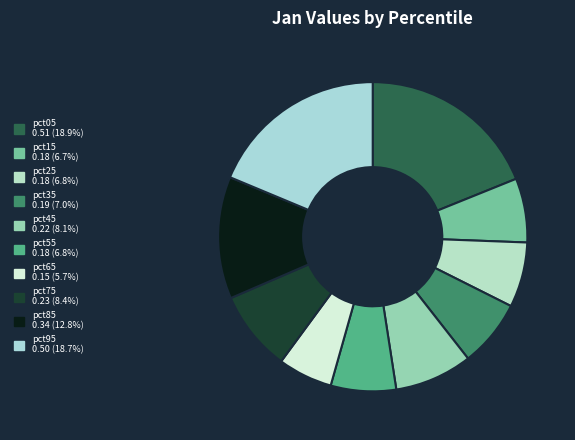

How many segments does this pie chart have?

10